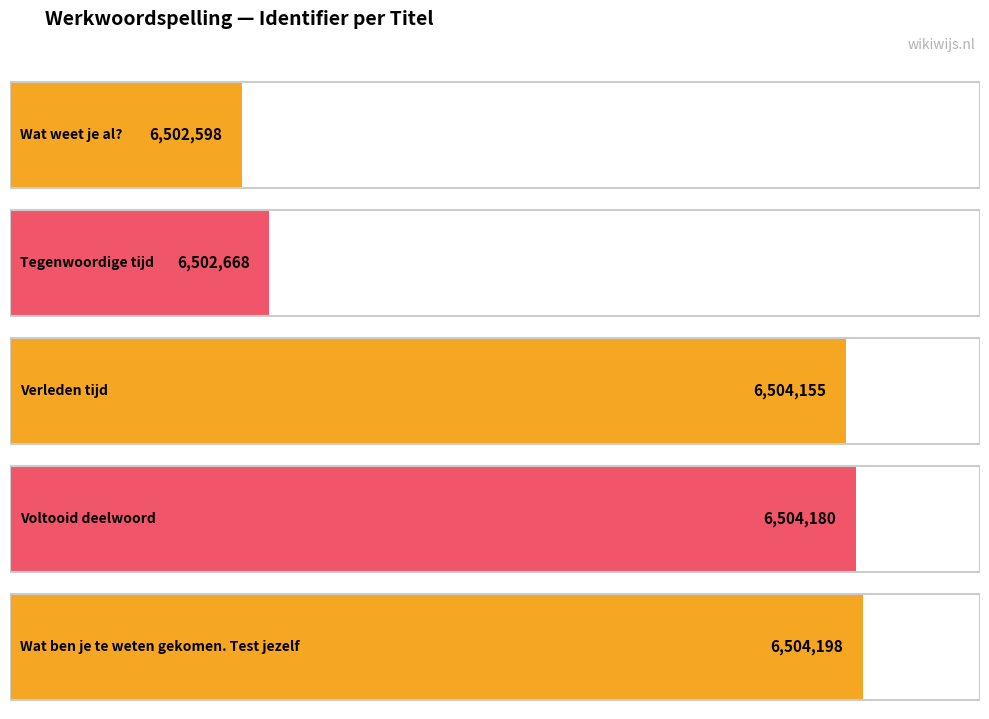

The value at Verleden tijd is 2039024. True or false?

False